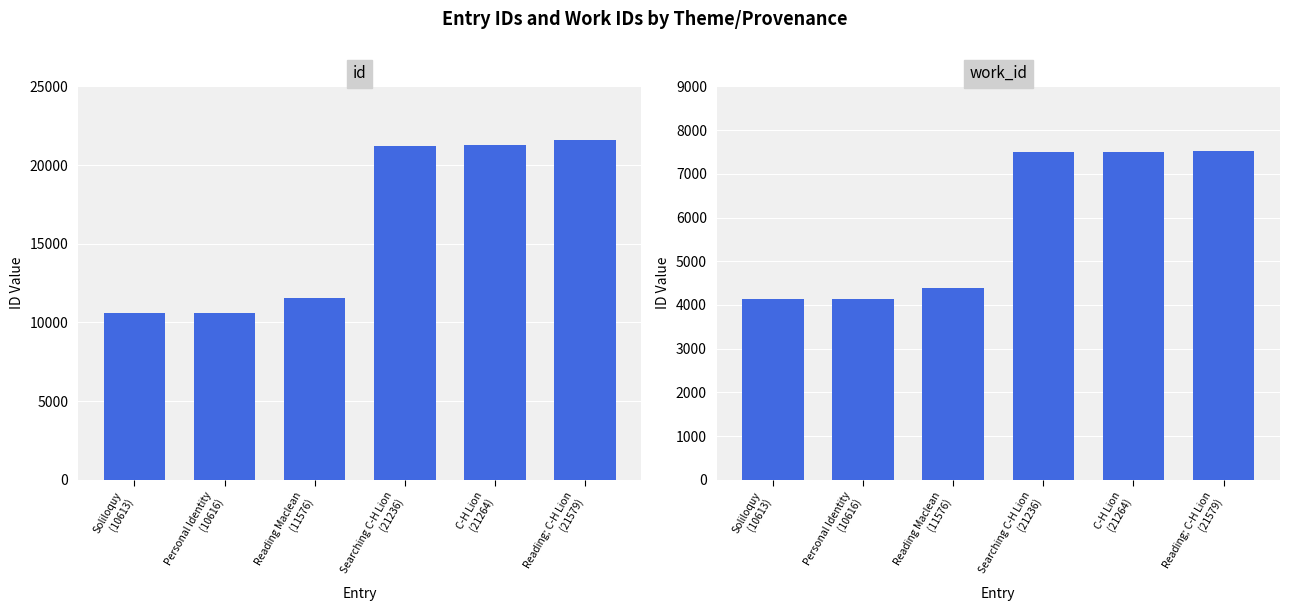

Are the bars grouped side by side (vs. stacked)?

Yes